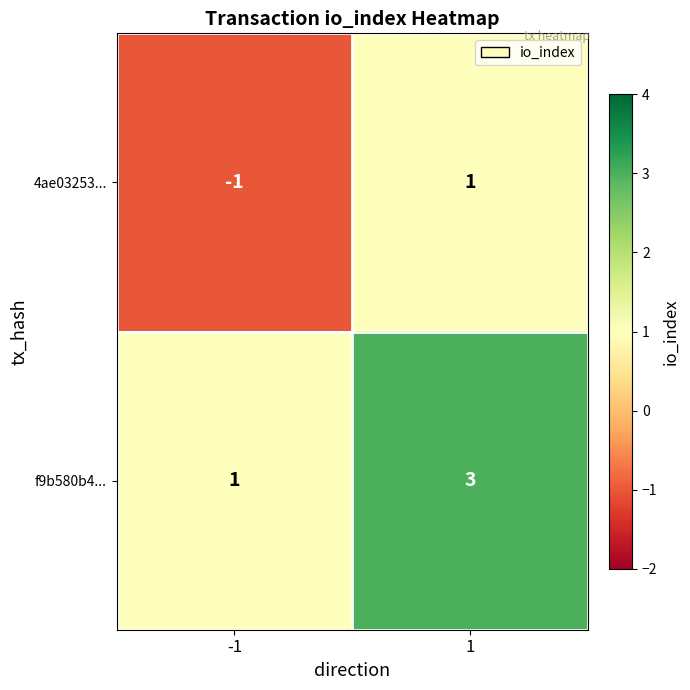

The value of 4ae03253... at -1 is -1. True or false?

True